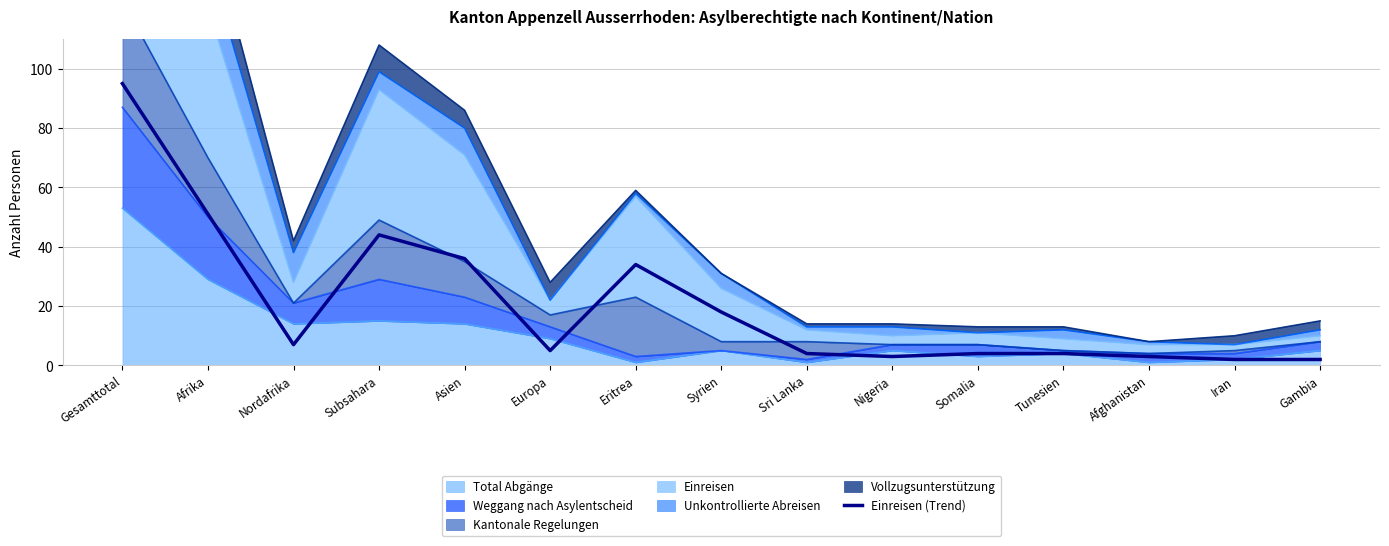

What is the label of the 14th point from the left?

Iran